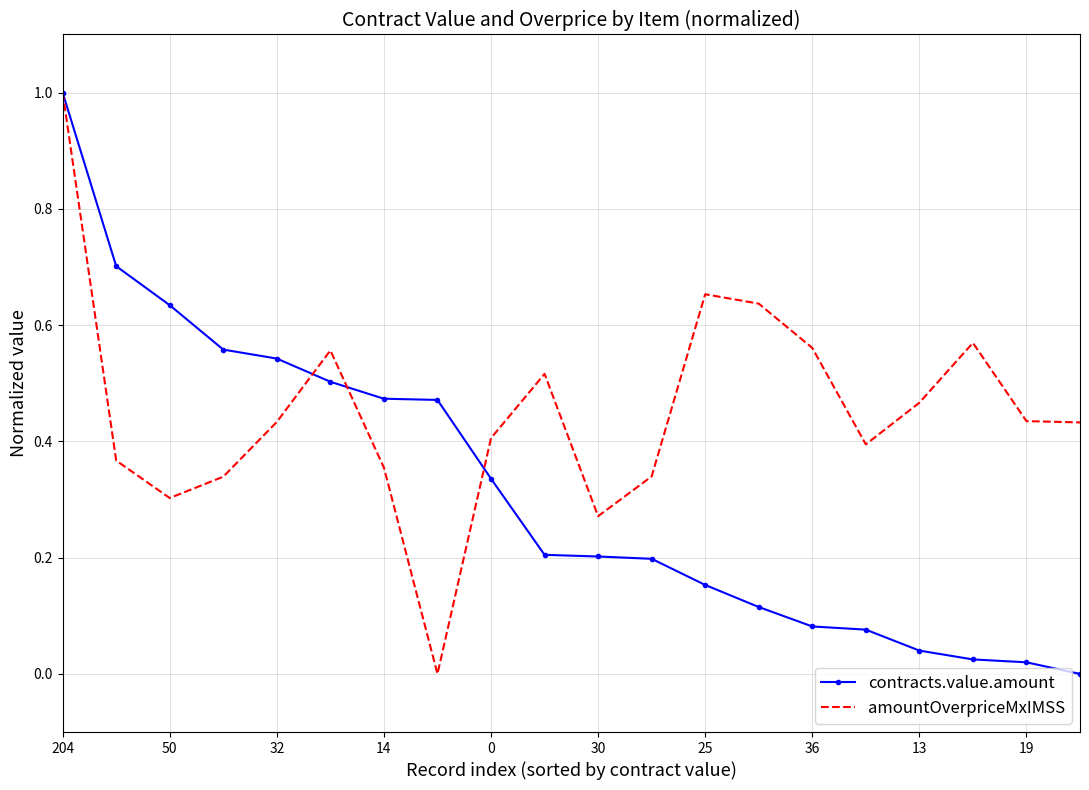

Rank the series by their average value, from highest to lowest.

amountOverpriceMxIMSS, contracts.value.amount